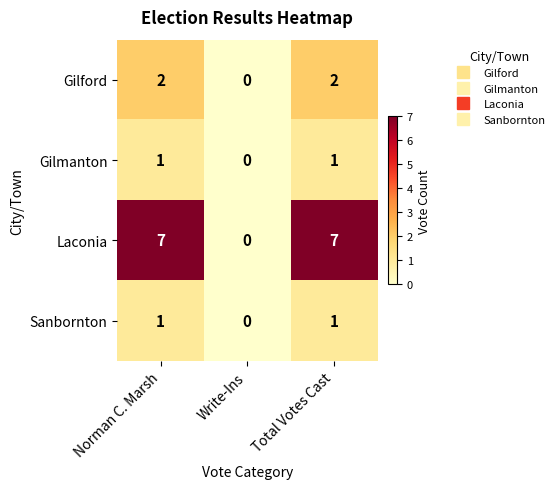

Is it true that Gilford equals 4 at Norman C. Marsh?

False